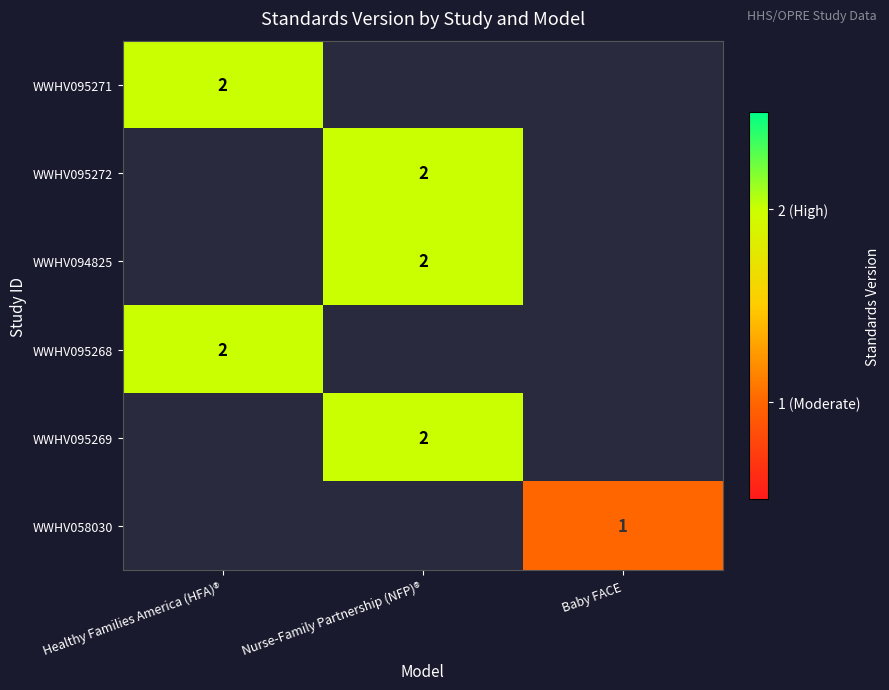

The value of WWHV095272 at Nurse-Family Partnership (NFP)® is 0. True or false?

False